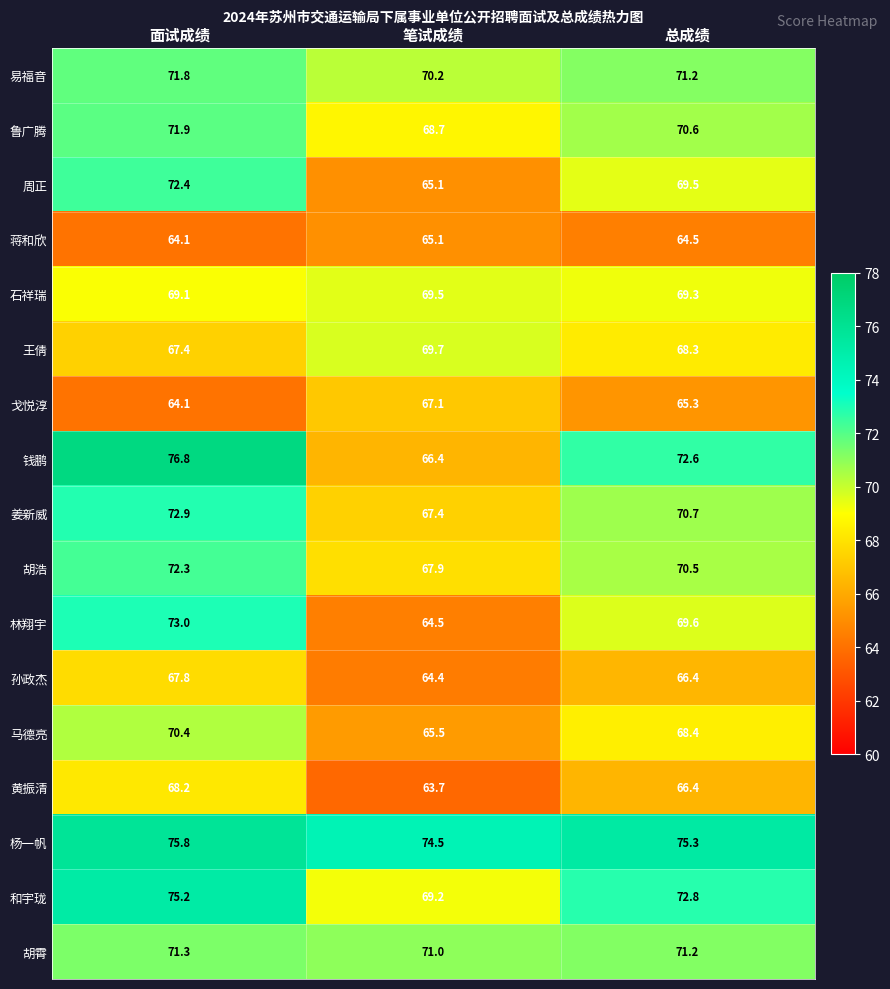

Where does the 姜新威 series first go above 70?

面试成绩